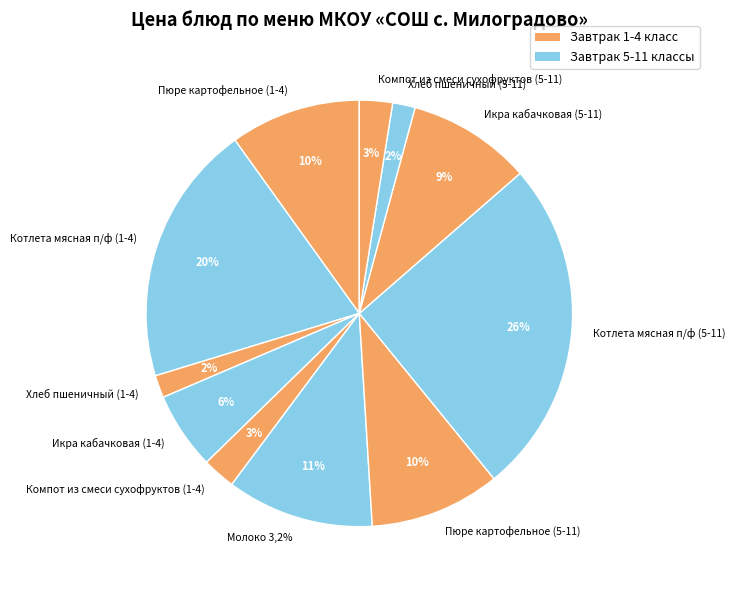

True or false: Хлеб пшеничный (5-11) accounts for 2% of the total.

True